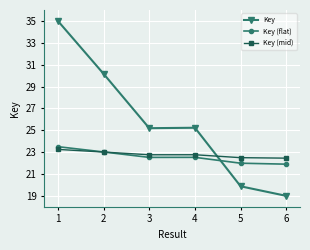

The value of Key (mid) at 6 is 22.4. True or false?

True